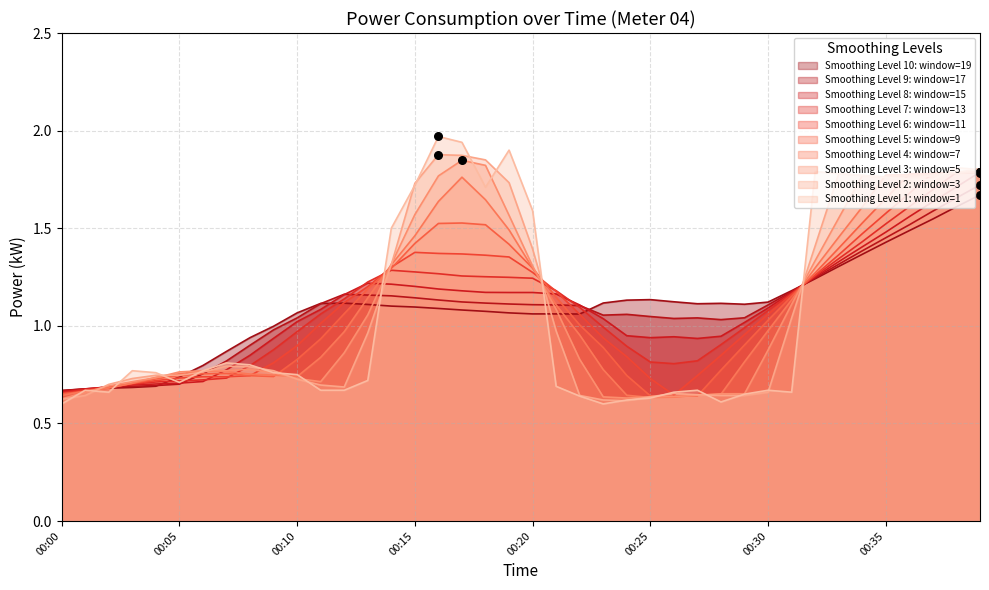

What is the change in value from 00:16 to 00:37?

-0.2